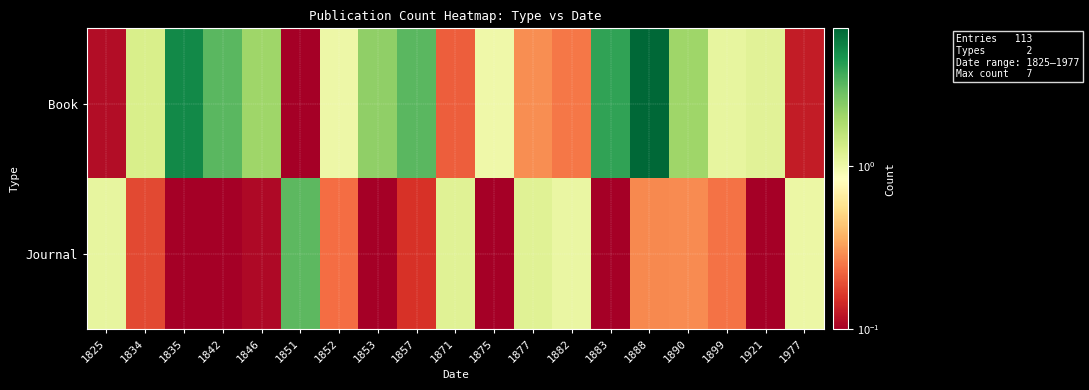

At which category is the sum across all series the highest?

1888